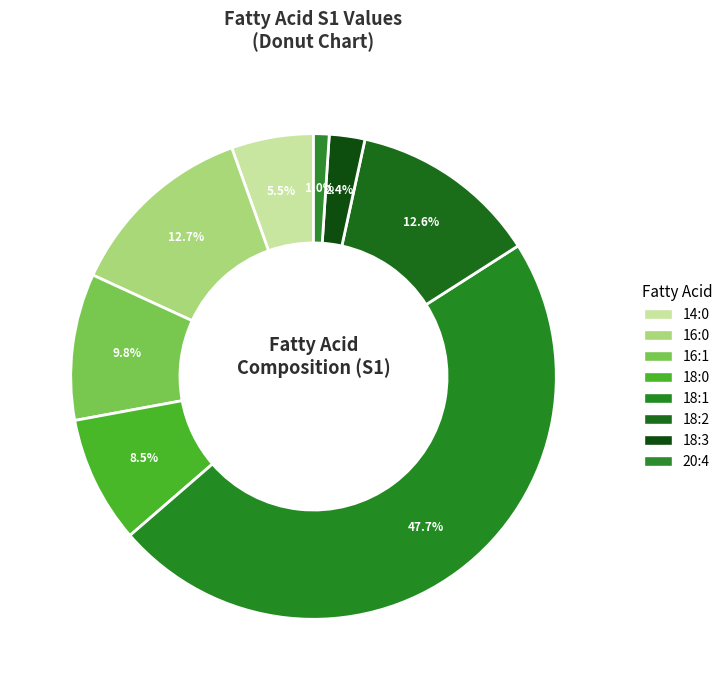

The 20:4 slice represents 11% of the pie. True or false?

False